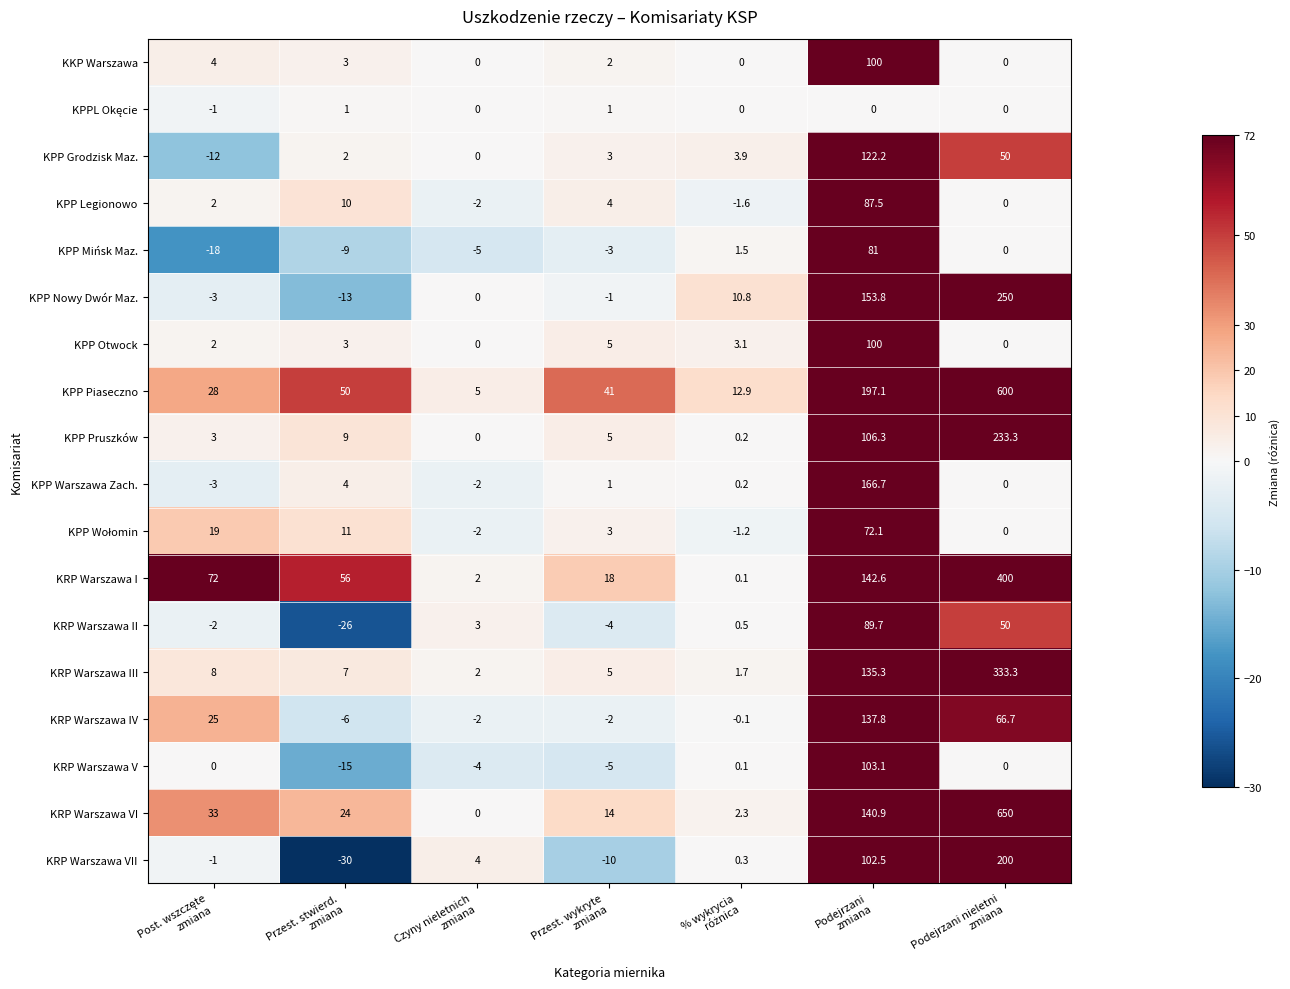

What is the spread (max minus min) of values at Przest. wykryte
zmiana?

51.0